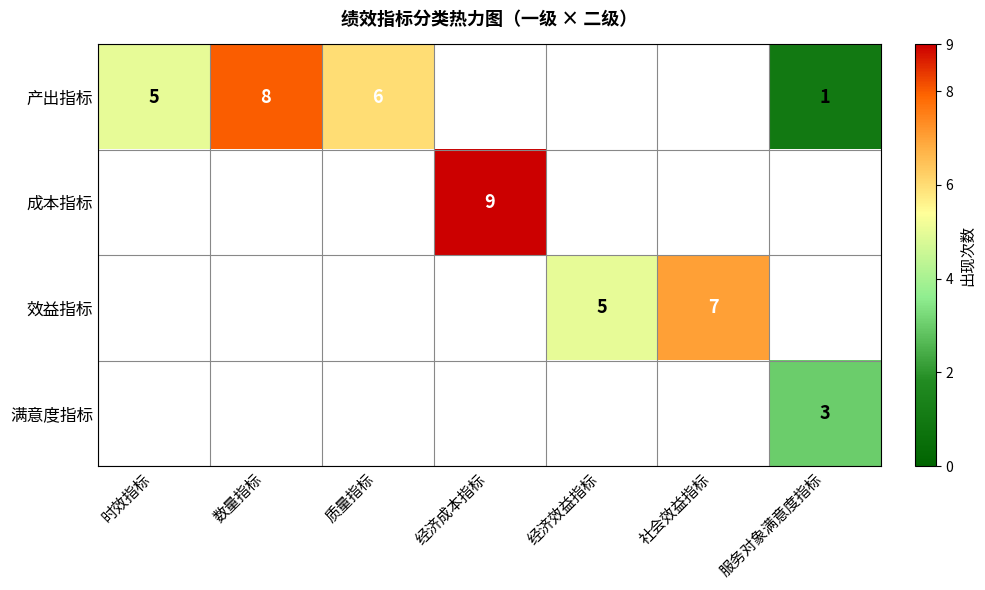

The value of 效益指标 at 经济效益指标 is 8. True or false?

False